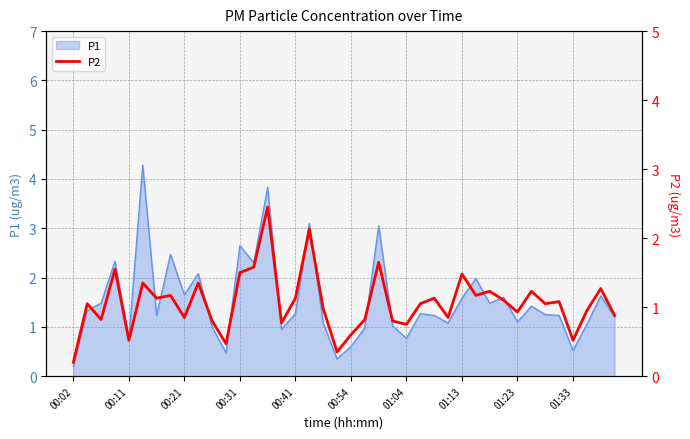

How many interior local valleys (lower than both neighbors) does the data have?

13